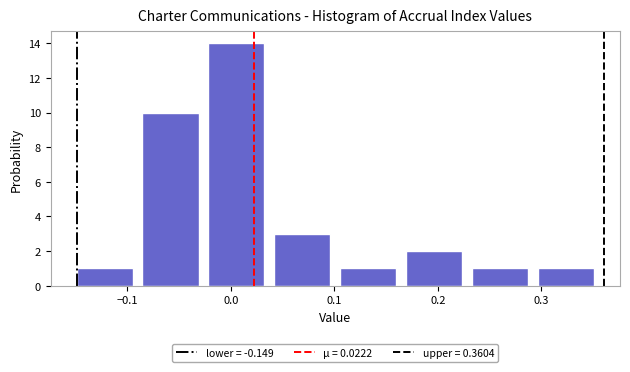

Reading left to right, transcribe this chart: for each bar, give the range it covers on the x-axis and its height. Neither the bar edges nor the heights are printed on the chart, so give them approximately, as read against the axes.

-0.15 to -0.09: 1
-0.09 to -0.02: 10
-0.02 to 0.04: 14
0.04 to 0.11: 3
0.11 to 0.17: 1
0.17 to 0.23: 2
0.23 to 0.30: 1
0.30 to 0.36: 1